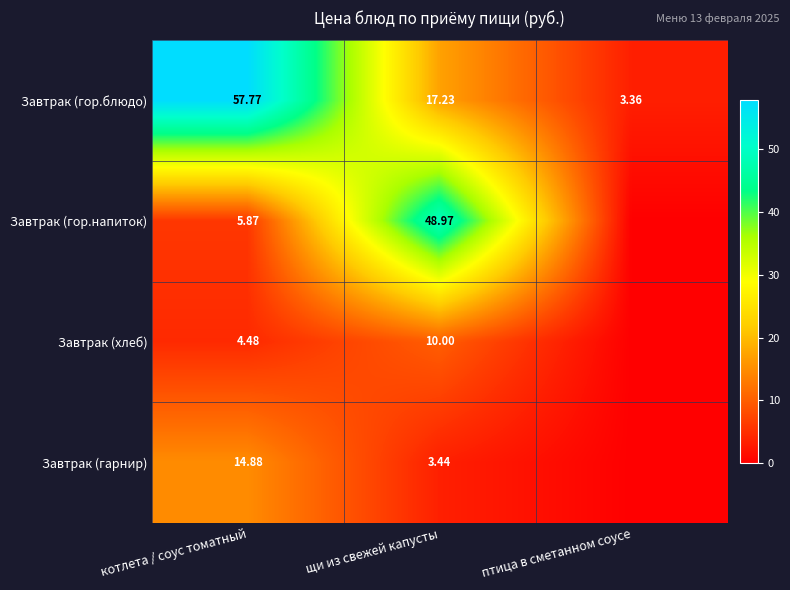

Which has a higher value, котлета / соус томатный or птица в сметанном соусе?

котлета / соус томатный